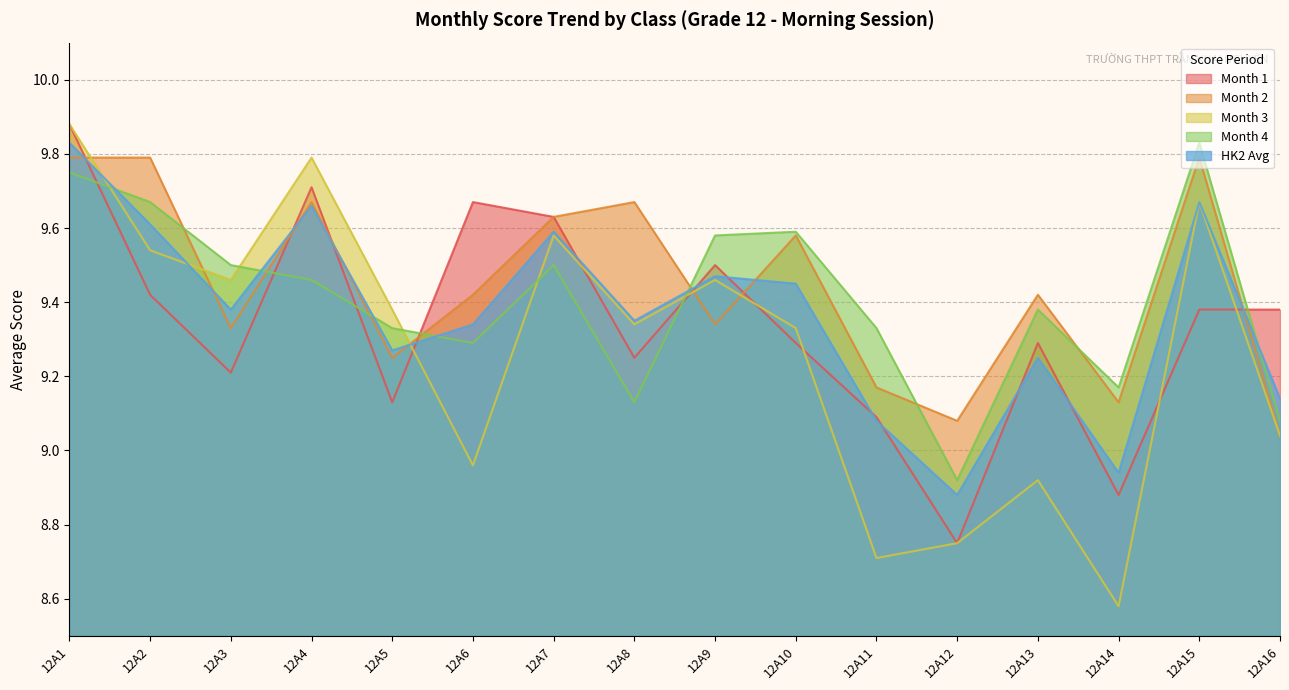

Is the value of HK2 Avg at 12A2 greater than the value of Month 4 at 12A1?

No